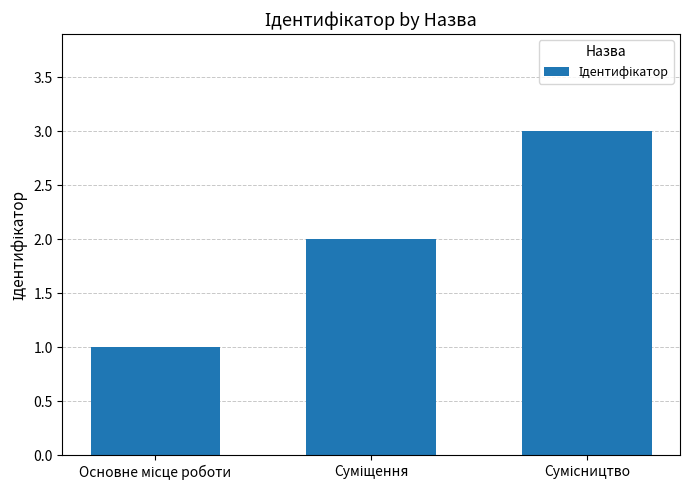

What is the sum of all values?

6